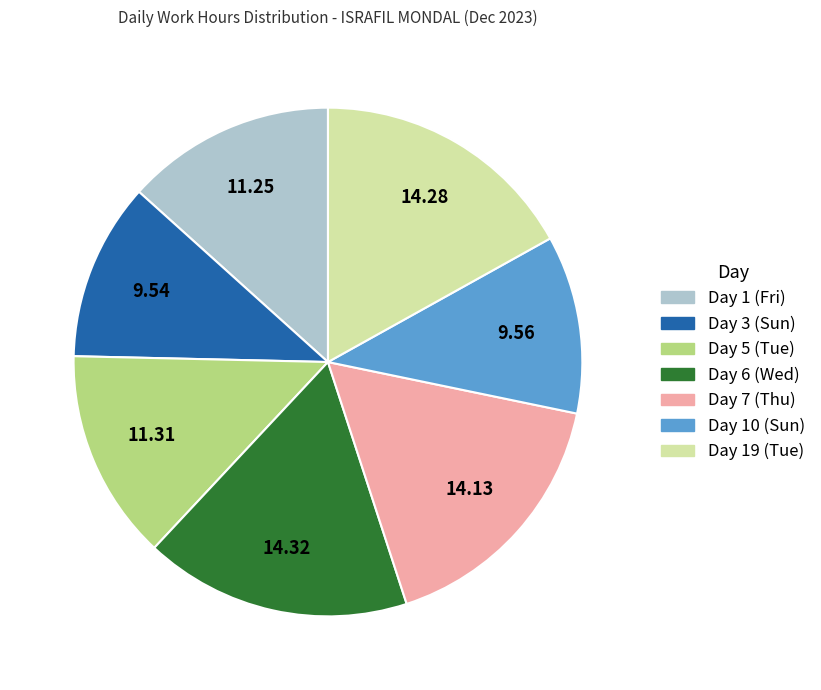

Is Day 5 (Tue) the majority of the pie?

No